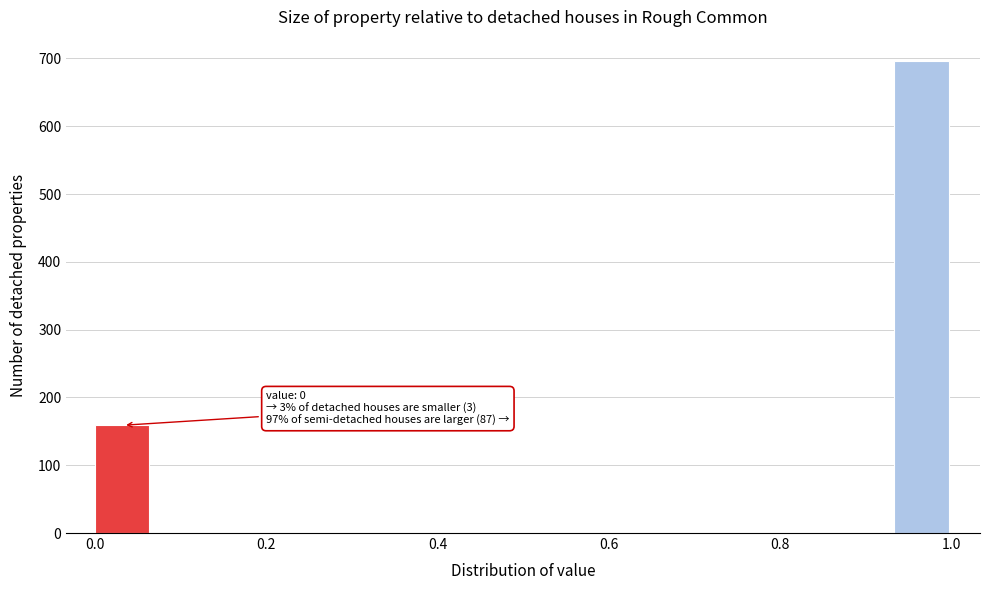

Read against the x-axis, roughly where is the centre of the tallest bar?

0.96